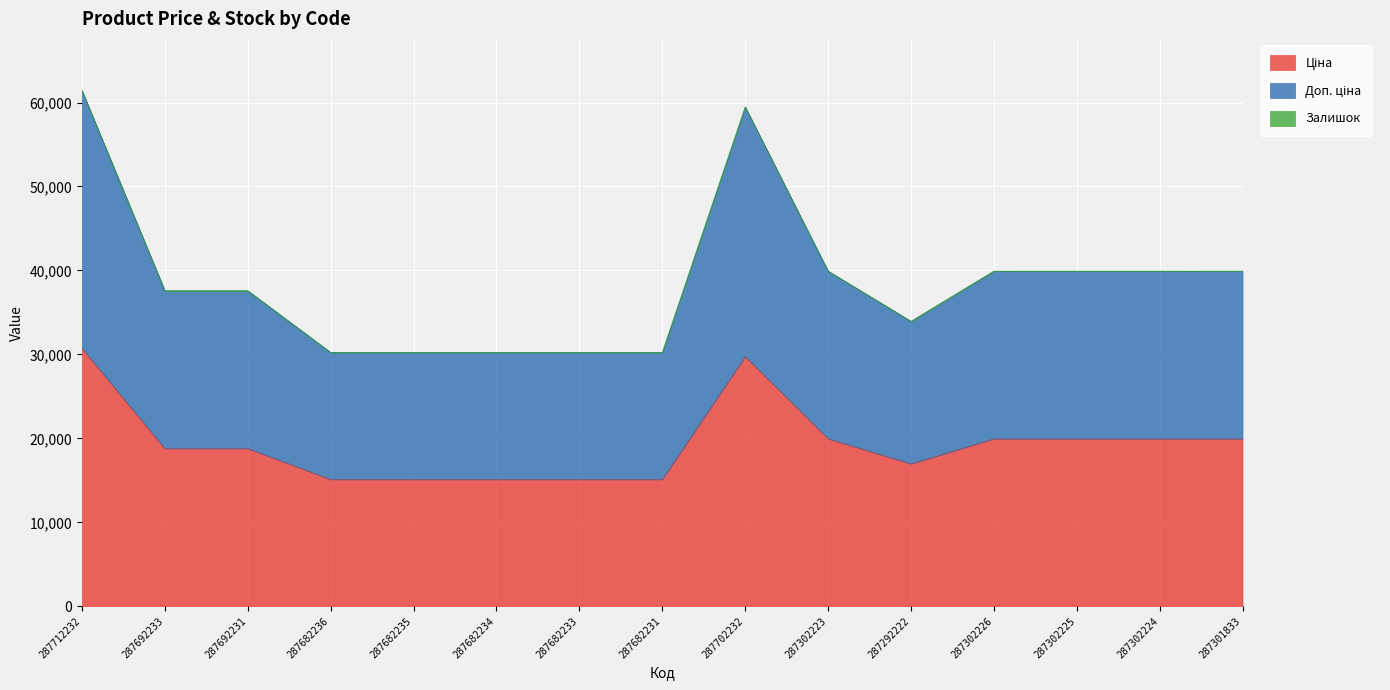

What is the difference between the Ціна values at 287302226 and 287682233?

4844.2